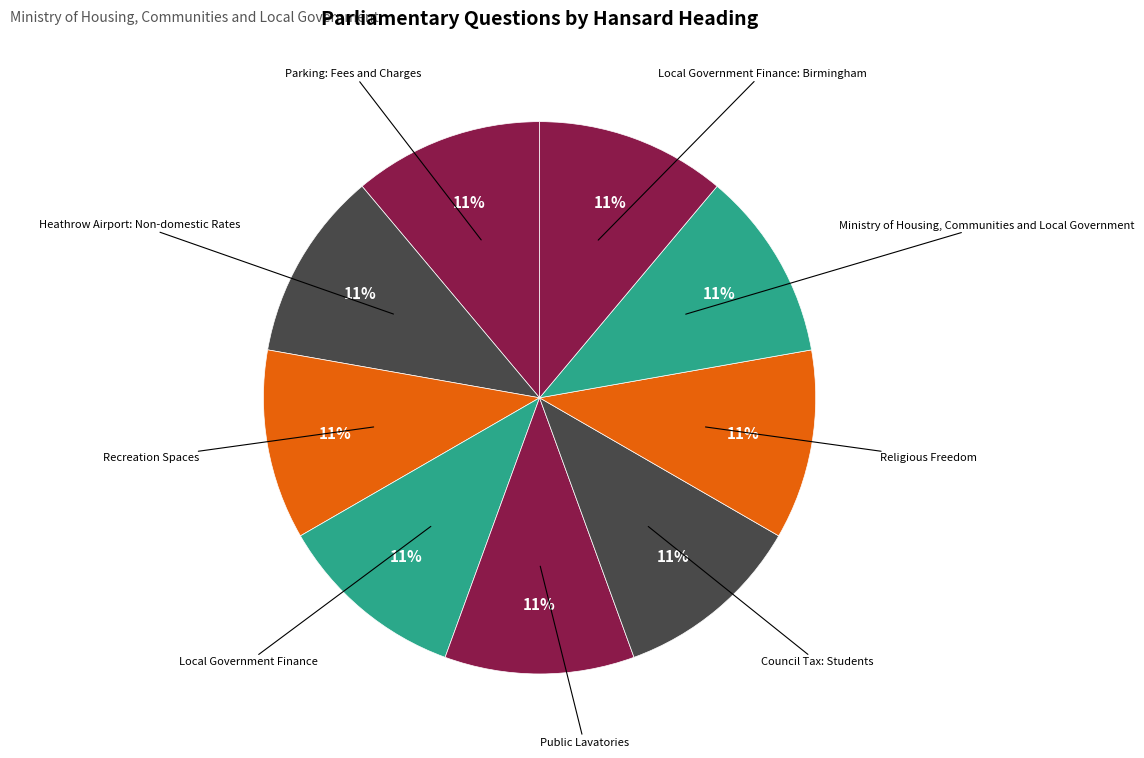

Is the sum of Local Government Finance: Birmingham and Council Tax: Students greater than half?

No